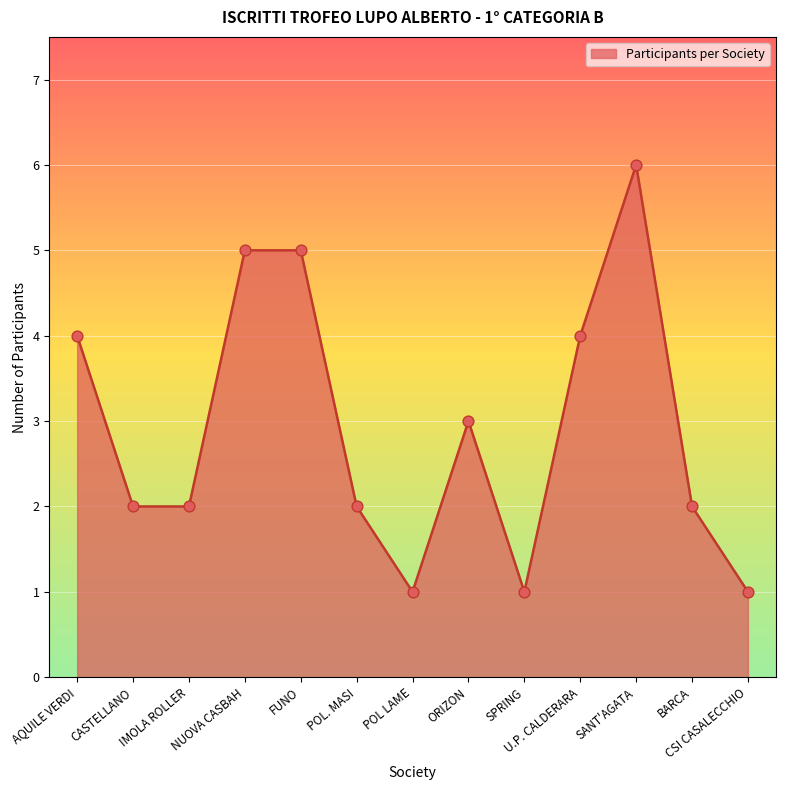

What is the change in value from POL LAME to U.P. CALDERARA?

+3